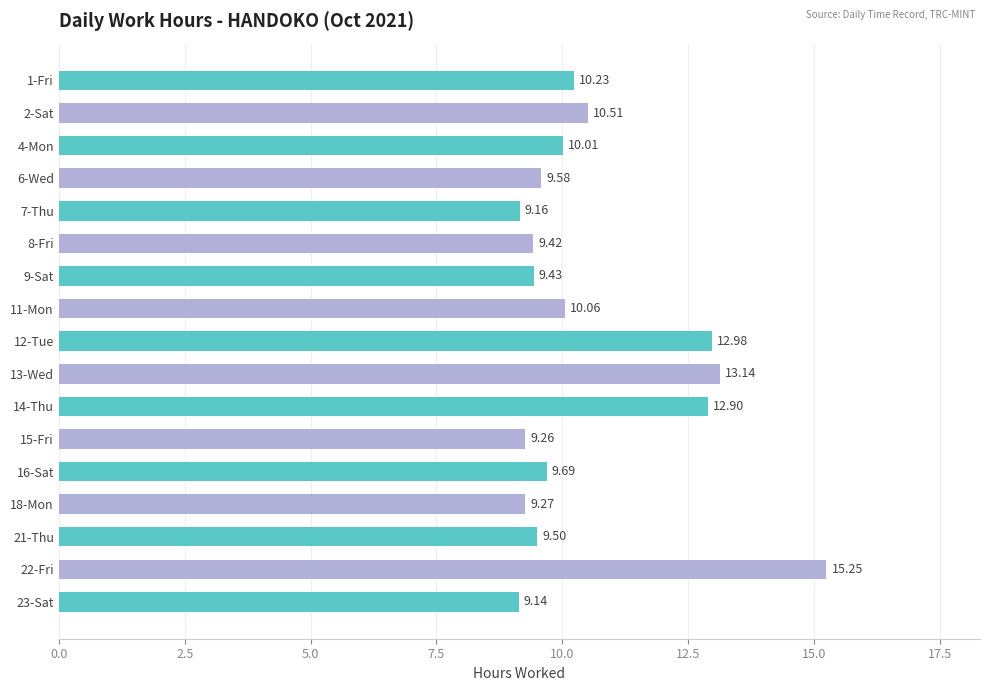

Which category has the highest value across all series?

22-Fri